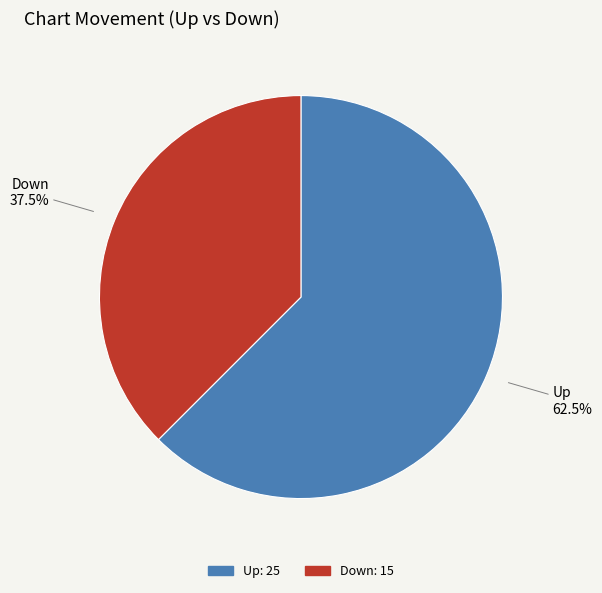

Does Down account for over 50% of the chart?

No